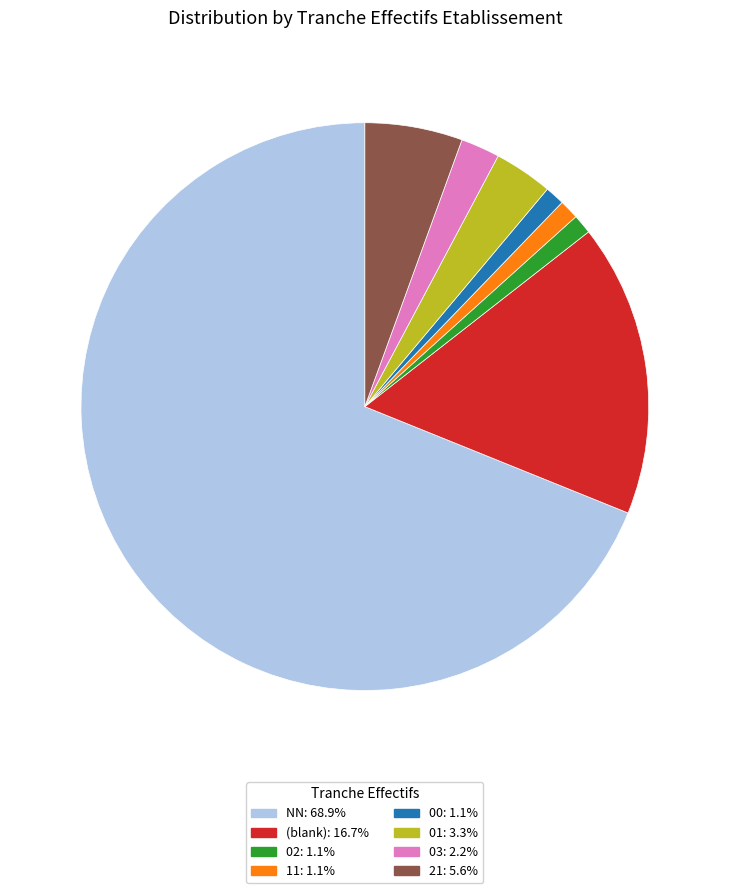

Do 21: 5.6% and 00: 1.1% together represent more than half of the pie?

No